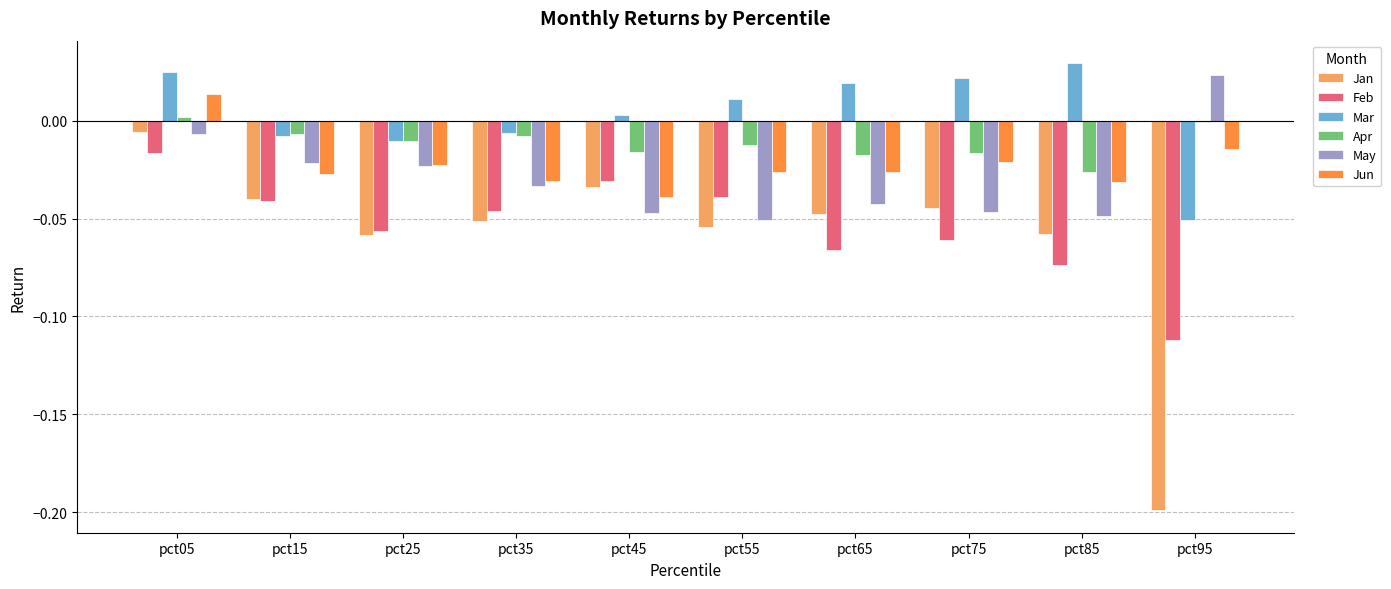

Which series changed the most between pct65 and pct95?

Jan